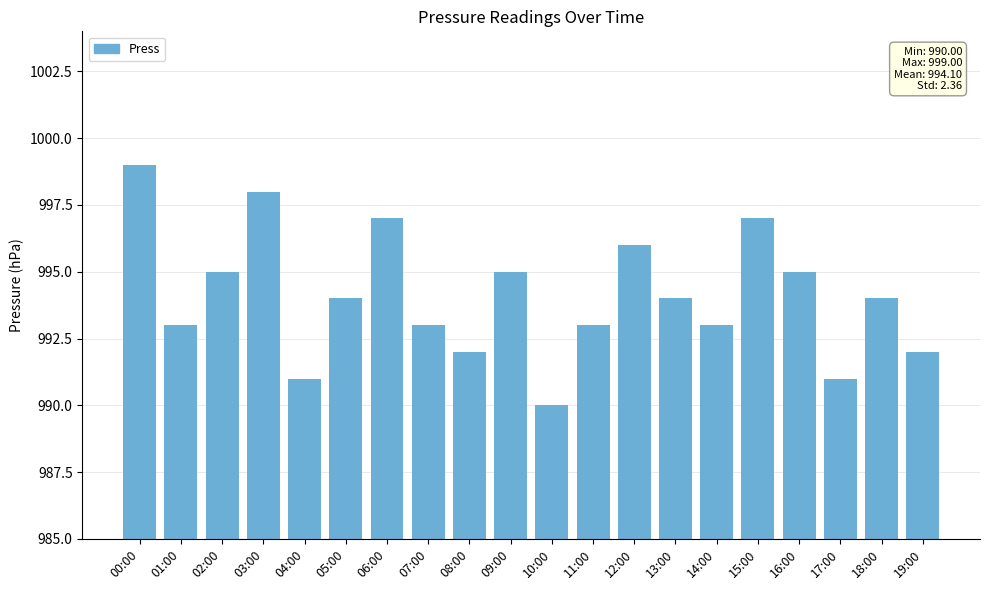

Reading left to right, extract all data points from this chart.

00:00=999	01:00=993	02:00=995	03:00=998	04:00=991	05:00=994	06:00=997	07:00=993	08:00=992	09:00=995	10:00=990	11:00=993	12:00=996	13:00=994	14:00=993	15:00=997	16:00=995	17:00=991	18:00=994	19:00=992